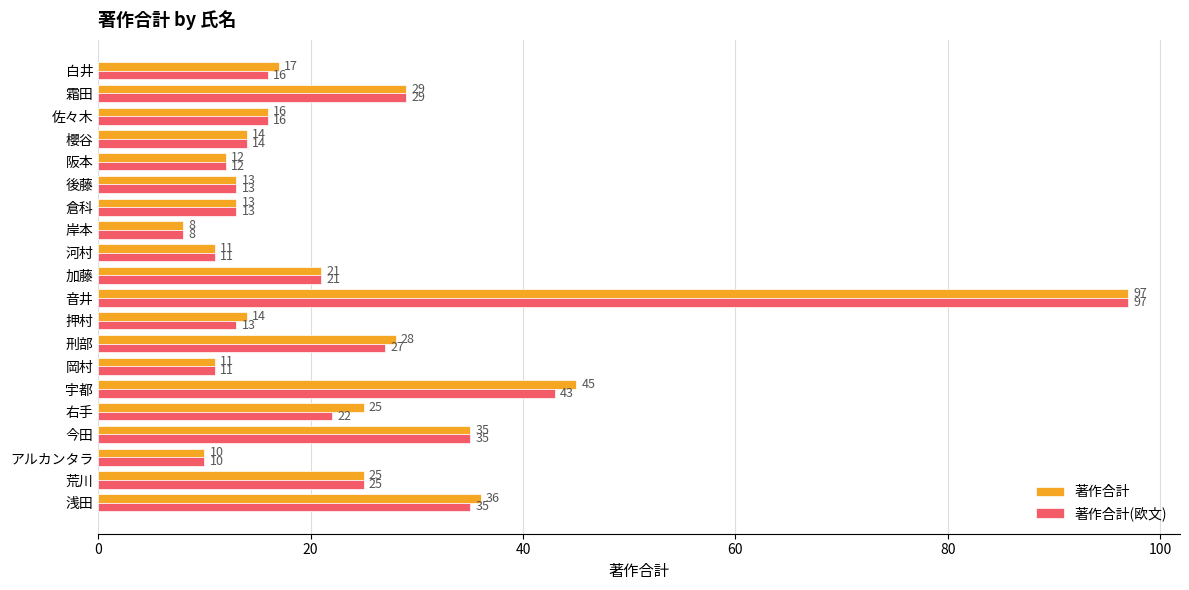

The 著作合計(欧文) series shows 18 at 押村. True or false?

False